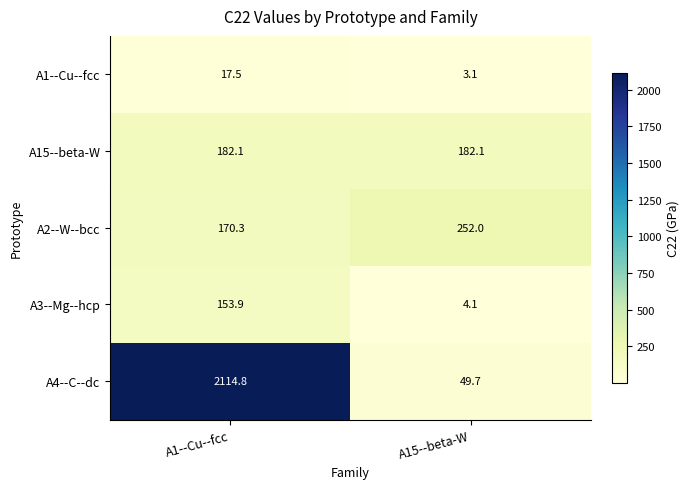

How many distinct data groups are displayed?

5